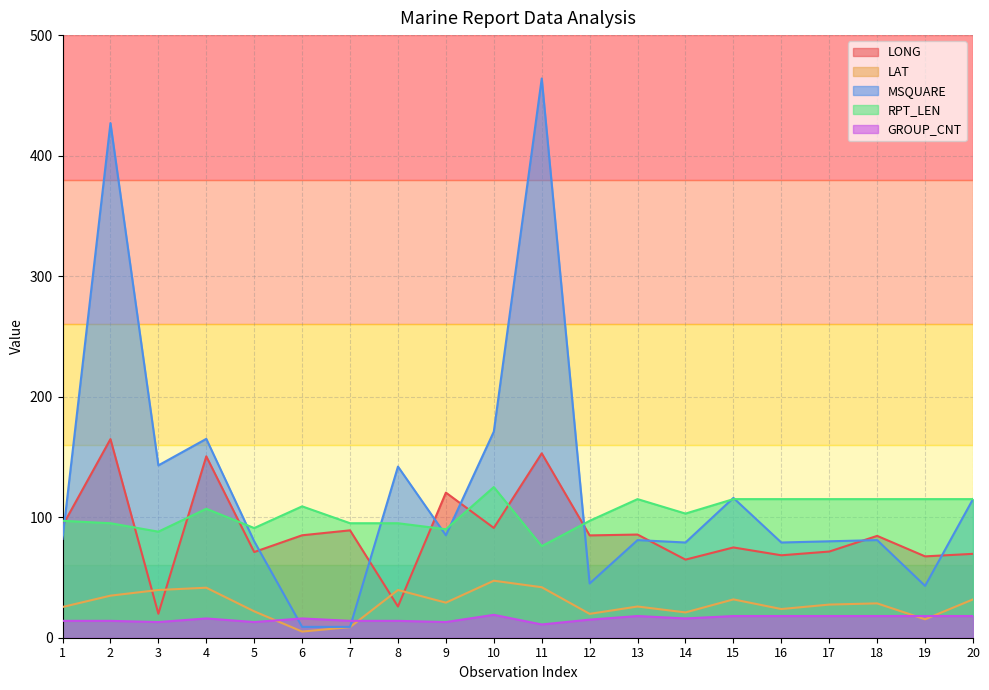

Reading left to right, extract all data points from this chart.

LONG: 1=92.9	2=164.8	3=19.9	4=150.5	5=71.1	6=85.0	7=89.1	8=25.9	9=120.4	10=91.1	11=153.0	12=84.9	13=85.6	14=64.8	15=74.9	16=68.4	17=71.5	18=84.5	19=67.5	20=69.6
LAT: 1=25.5	2=34.9	3=39.6	4=41.5	5=21.9	6=5.1	7=8.8	8=39.6	9=29.1	10=47.3	11=41.9	12=19.8	13=25.9	14=21.0	15=31.8	16=23.8	17=27.5	18=28.5	19=15.3	20=31.8
MSQUARE: 1=82.0	2=427.0	3=143.0	4=165.0	5=80.0	6=9.0	7=9.0	8=142.0	9=85.0	10=171.0	11=464.0	12=45.0	13=81.0	14=79.0	15=116.0	16=79.0	17=80.0	18=81.0	19=43.0	20=115.0
RPT_LEN: 1=97.0	2=95.0	3=88.0	4=107.0	5=91.0	6=109.0	7=95.0	8=95.0	9=90.0	10=125.0	11=76.0	12=97.0	13=115.0	14=103.0	15=115.0	16=115.0	17=115.0	18=115.0	19=115.0	20=115.0
GROUP_CNT: 1=14.0	2=14.0	3=13.0	4=16.0	5=13.0	6=16.0	7=14.0	8=14.0	9=13.0	10=19.0	11=11.0	12=15.0	13=18.0	14=16.0	15=18.0	16=18.0	17=18.0	18=18.0	19=18.0	20=18.0